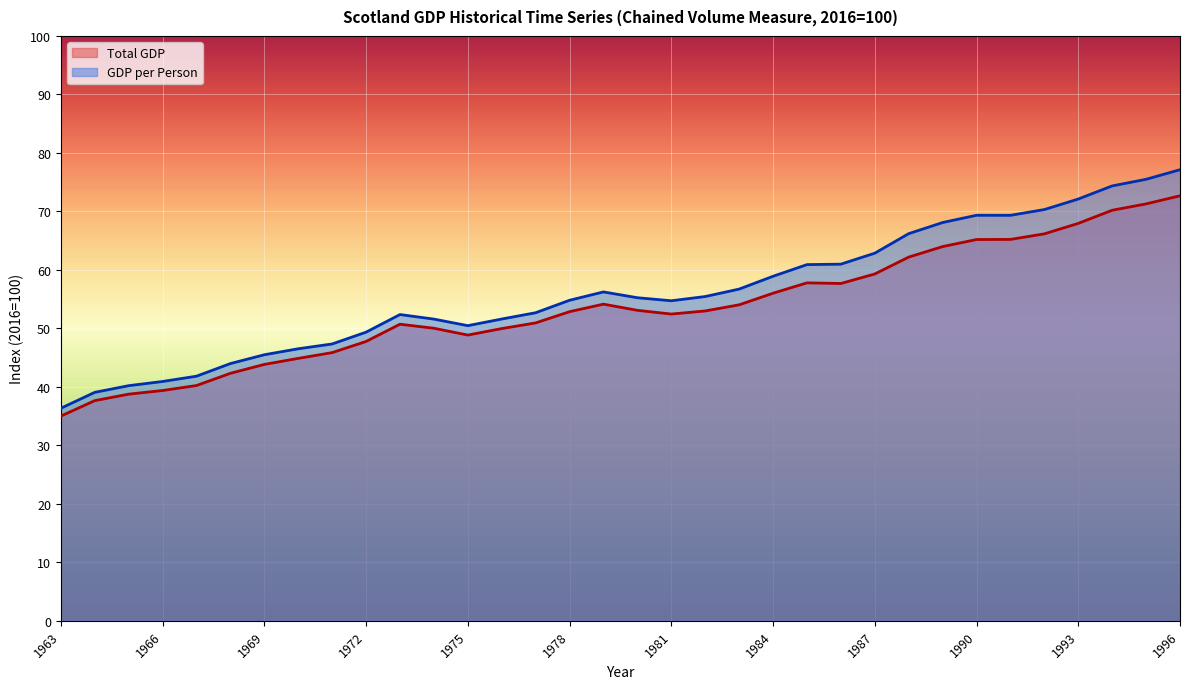

What is the difference between the maximum and minimum values in the Total GDP series?

37.7